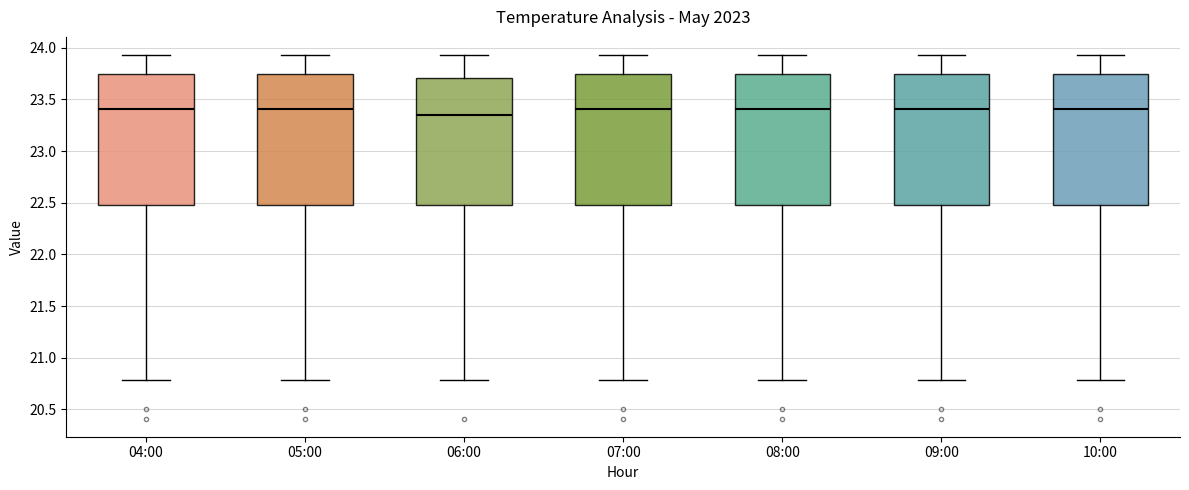

Reading left to right, read every box against the y-axis: the position of its median line, the range the box covers, and the ends of its whiskers. The values are not printed on the chart, so give them approximately, as read against the axis.

04:00: median 23.40, box 22.50 to 23.75, whiskers 20.80 to 23.95
05:00: median 23.40, box 22.50 to 23.75, whiskers 20.80 to 23.95
06:00: median 23.35, box 22.50 to 23.70, whiskers 20.80 to 23.95
07:00: median 23.40, box 22.50 to 23.75, whiskers 20.80 to 23.95
08:00: median 23.40, box 22.50 to 23.75, whiskers 20.80 to 23.95
09:00: median 23.40, box 22.50 to 23.75, whiskers 20.80 to 23.95
10:00: median 23.40, box 22.50 to 23.75, whiskers 20.80 to 23.95